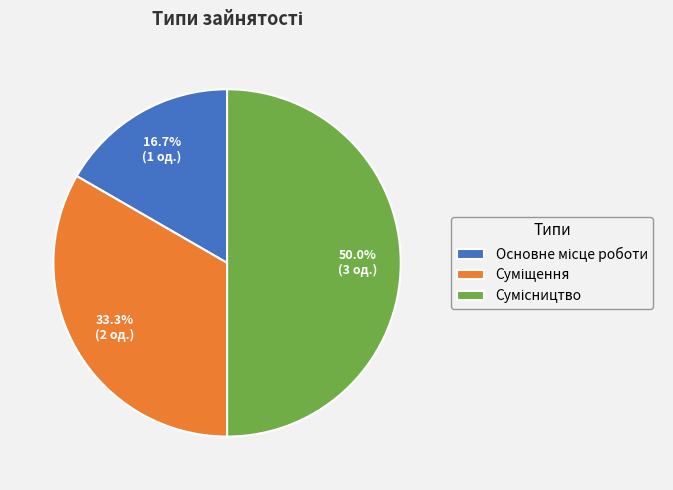

How much of the chart is everything except Основне місце роботи?

83.3%